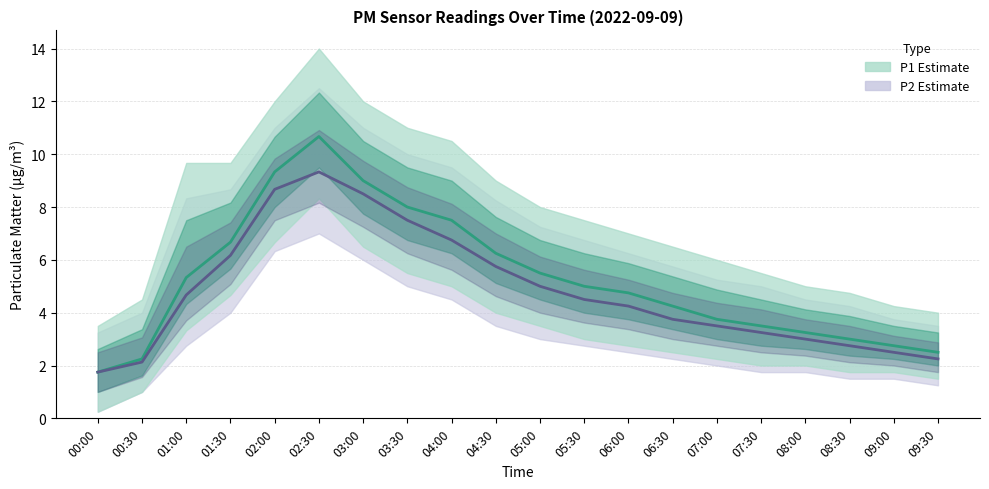

How many values in the P2 series are below 4?

9